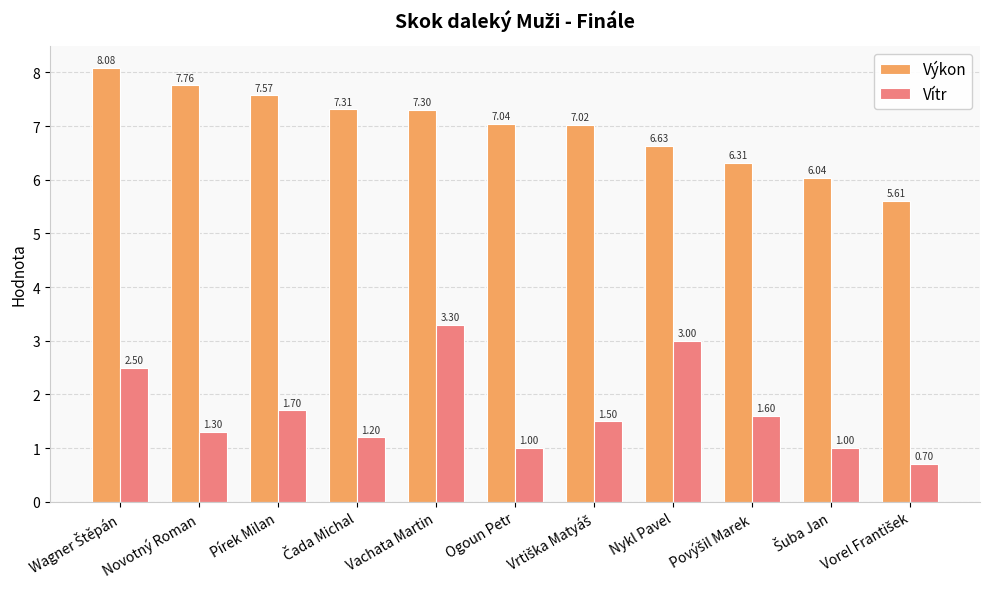

At which category is the sum across all series the highest?

Vachata Martin